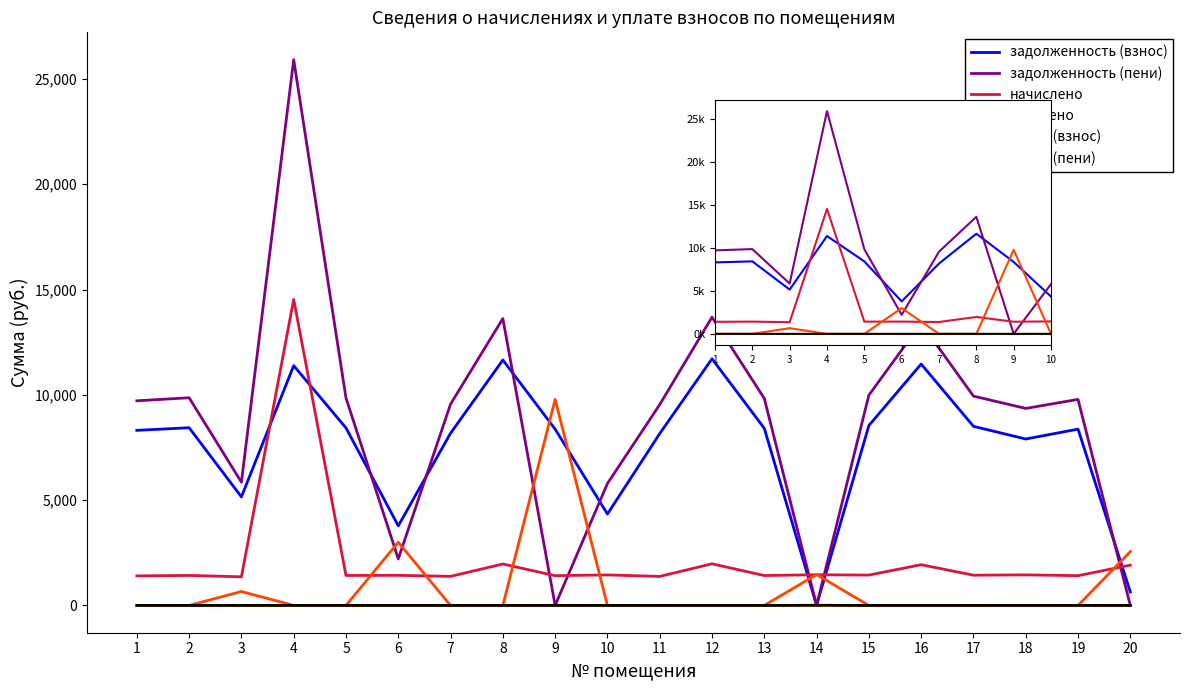

At which category is the sum across all series the highest?

4